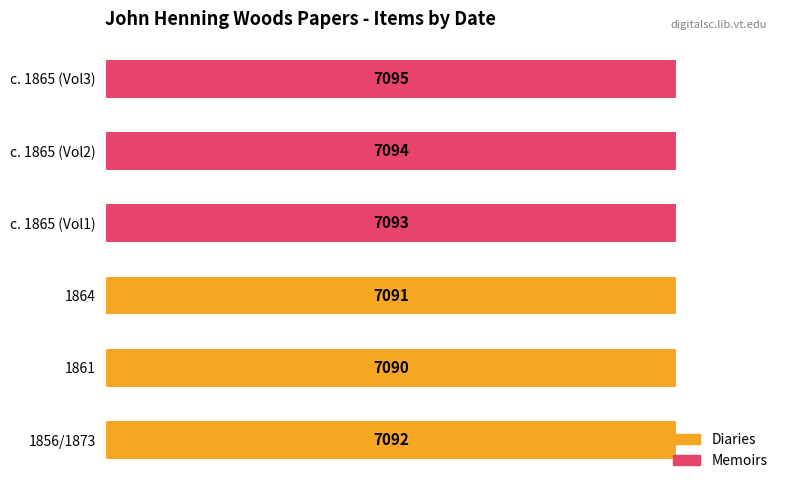

True or false: the data shows 4741 at c. 1865 (Vol2).

False